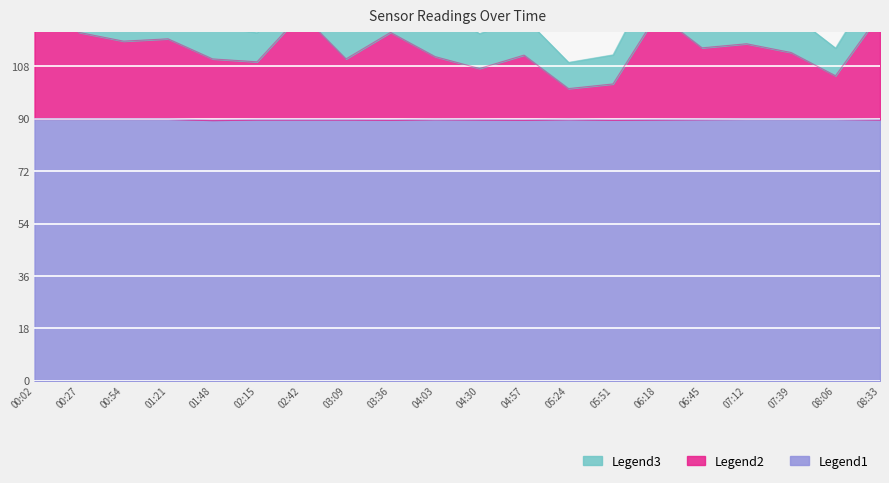

True or false: Legend1 has a value of 89.9 at 06:45.

True